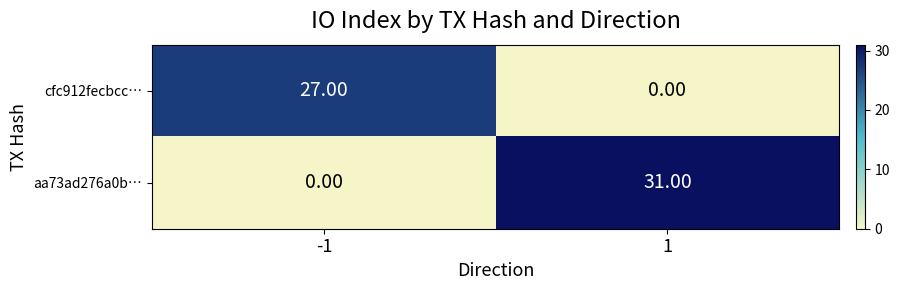

What is the total value across all series at -1?

27